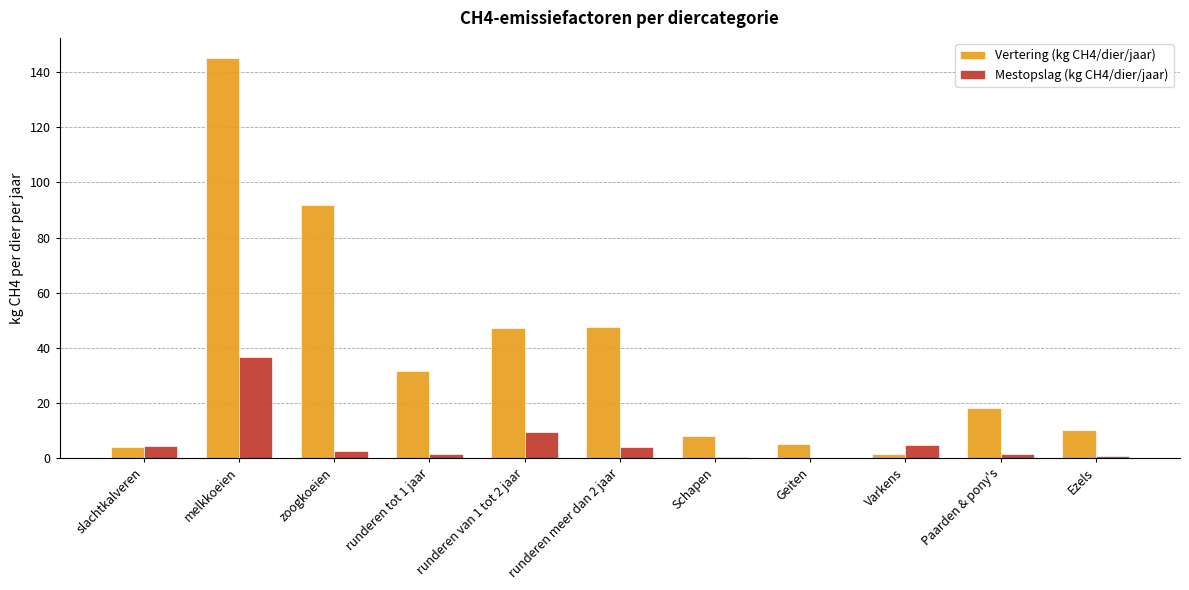

The value of Vertering (kg CH4/dier/jaar) at runderen tot 1 jaar is 52.1. True or false?

False